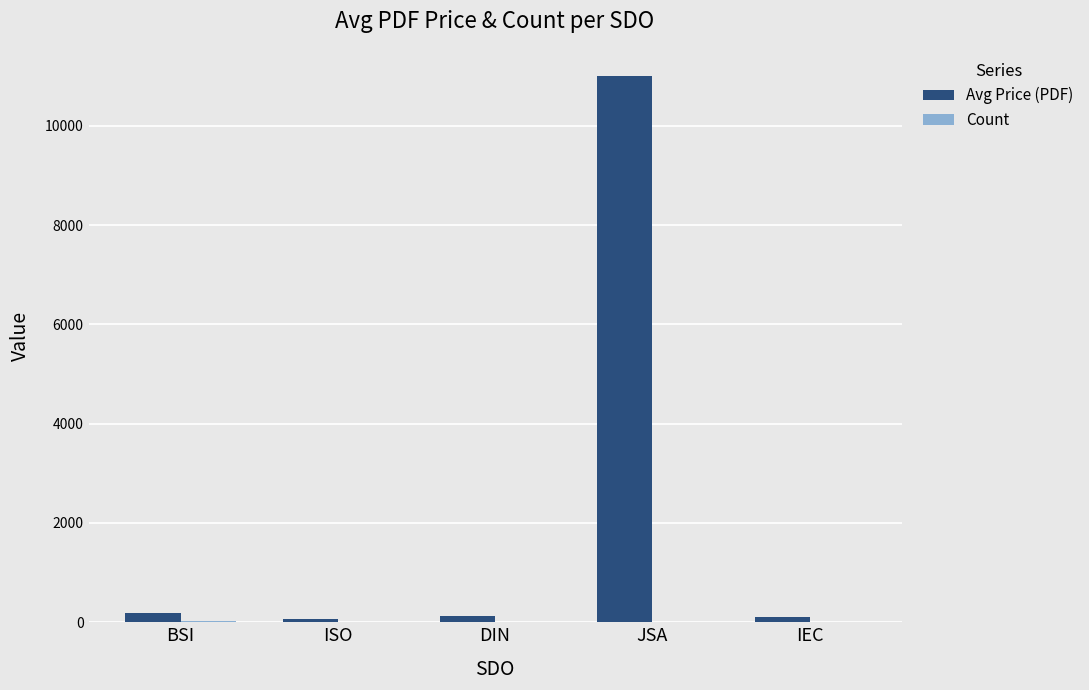

At which category does the chart reach its peak across all series?

JSA